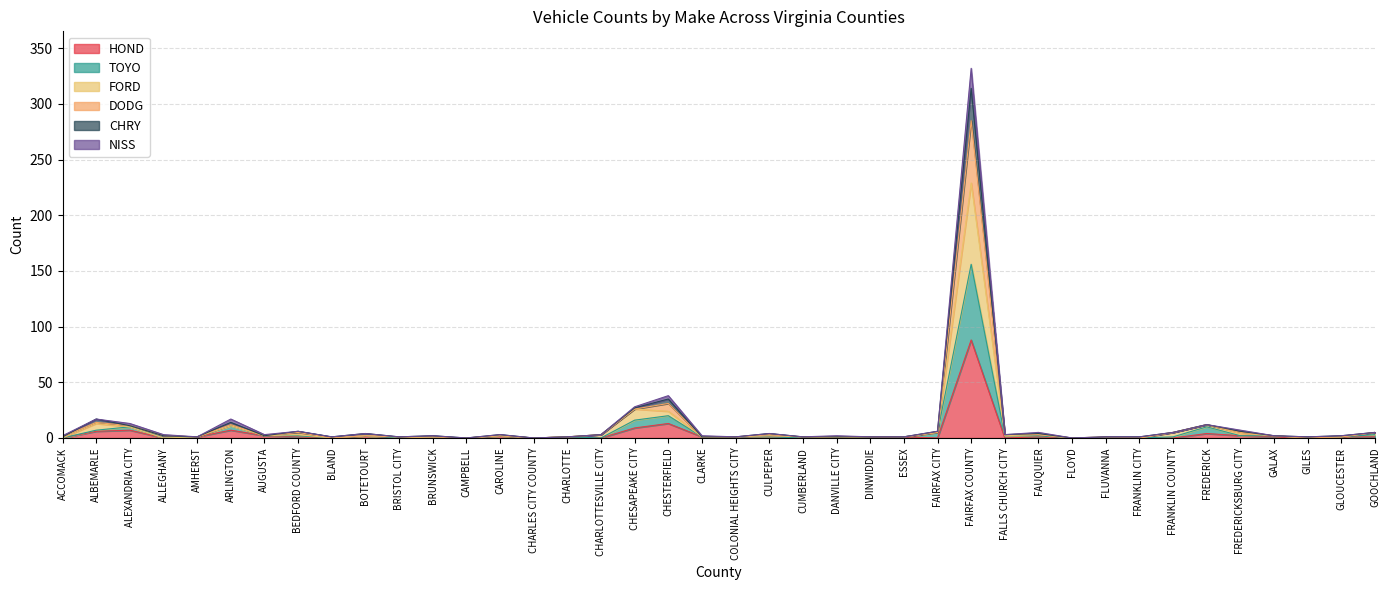

Which series changed the most between DANVILLE CITY and FAUQUIER?

FORD